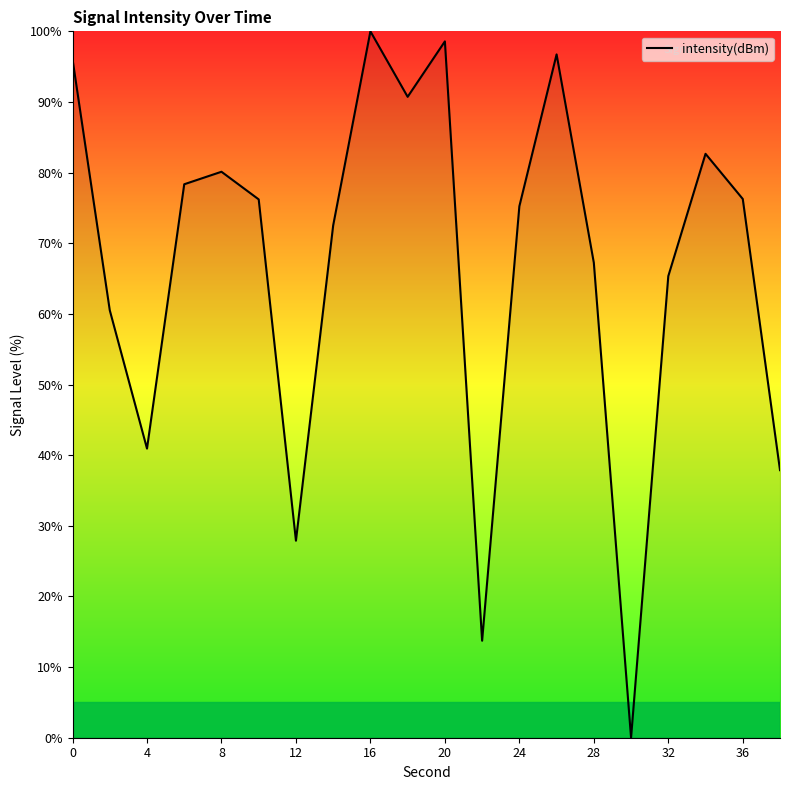

What is the difference between the maximum and minimum values?

100.0